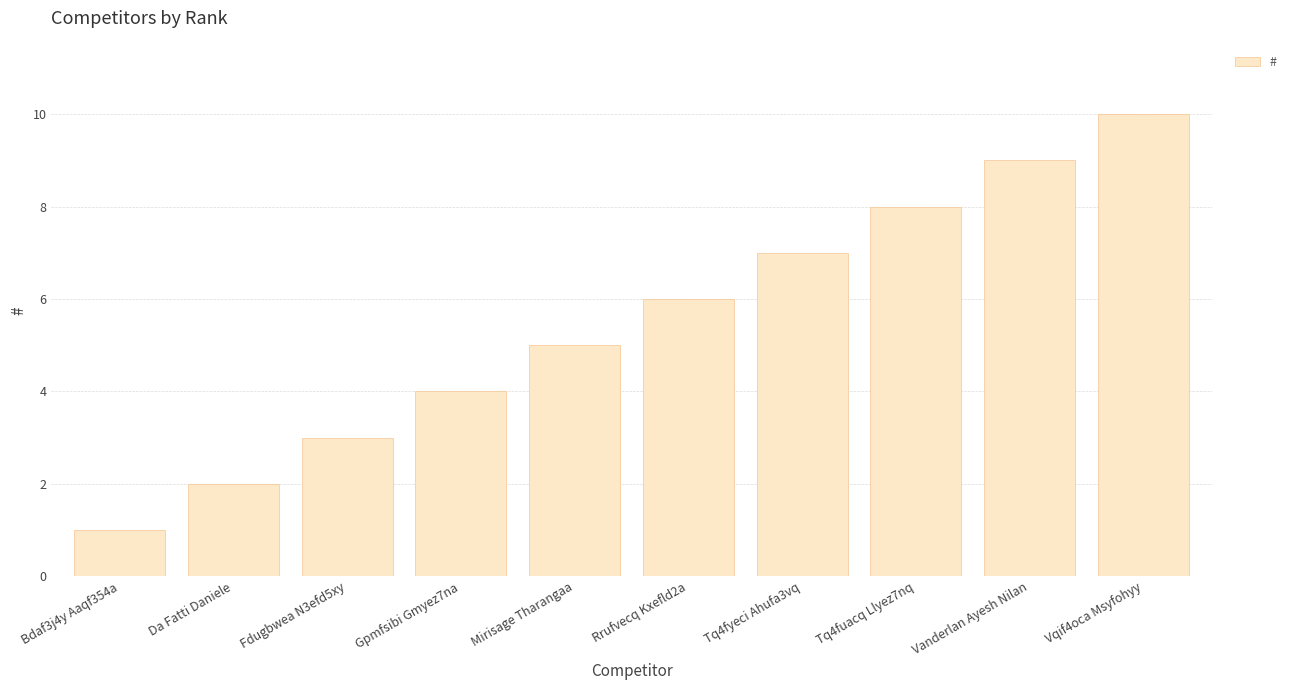

Are the bars horizontal?

No